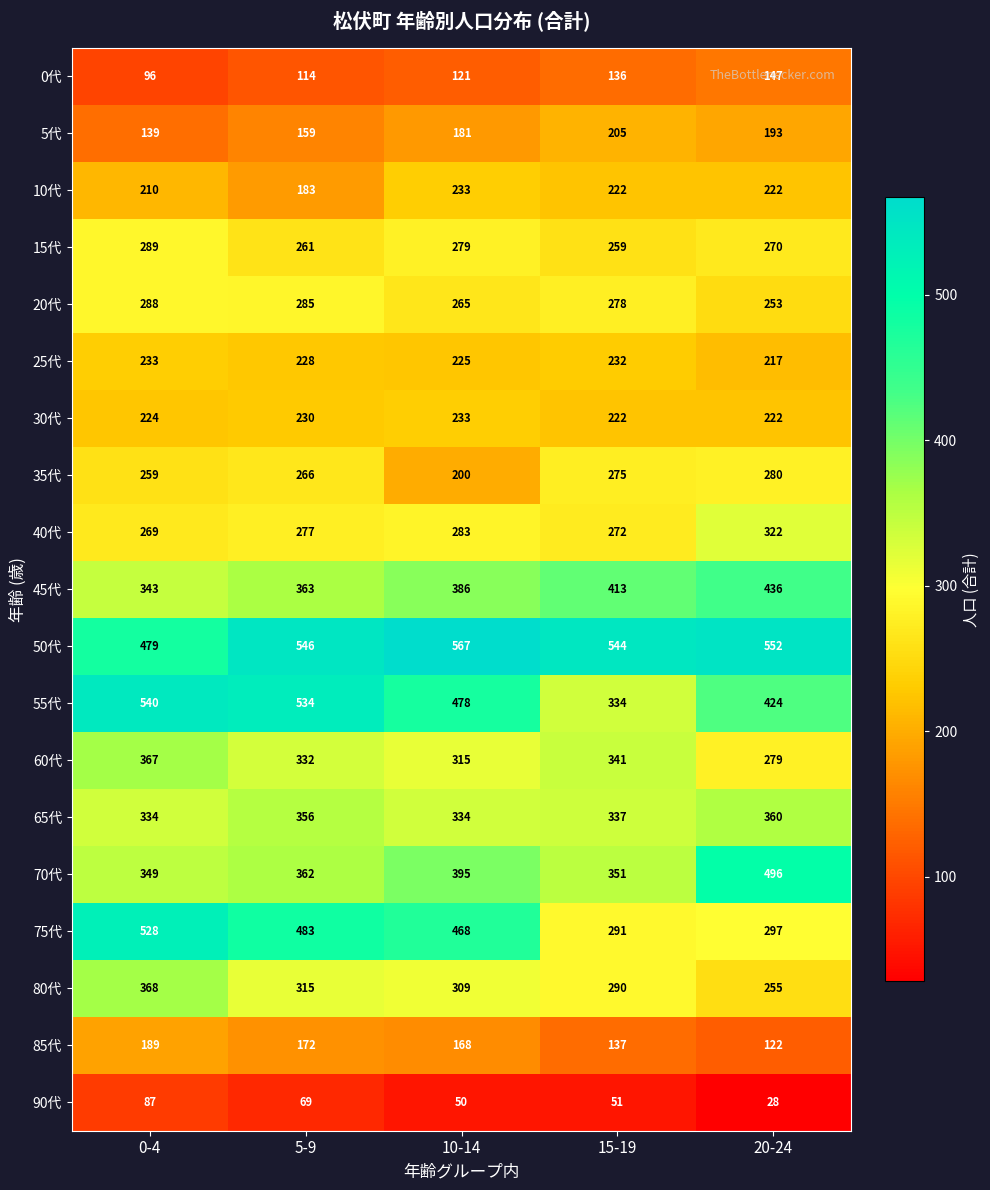

Between 5-9 and 10-14, which series saw the biggest shift?

35代